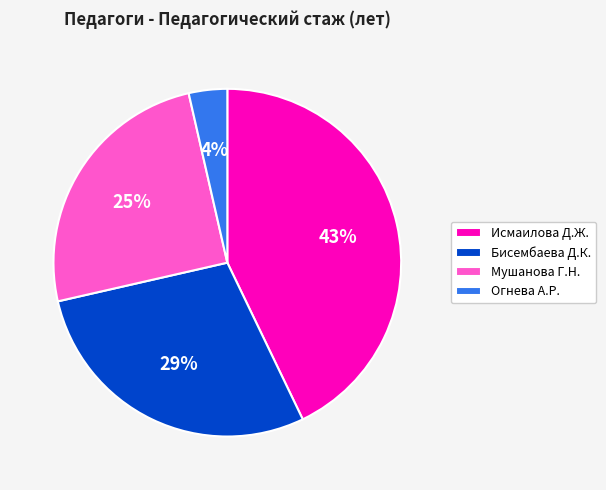

Does Мушанова Г.Н. represent more than half of the total?

No